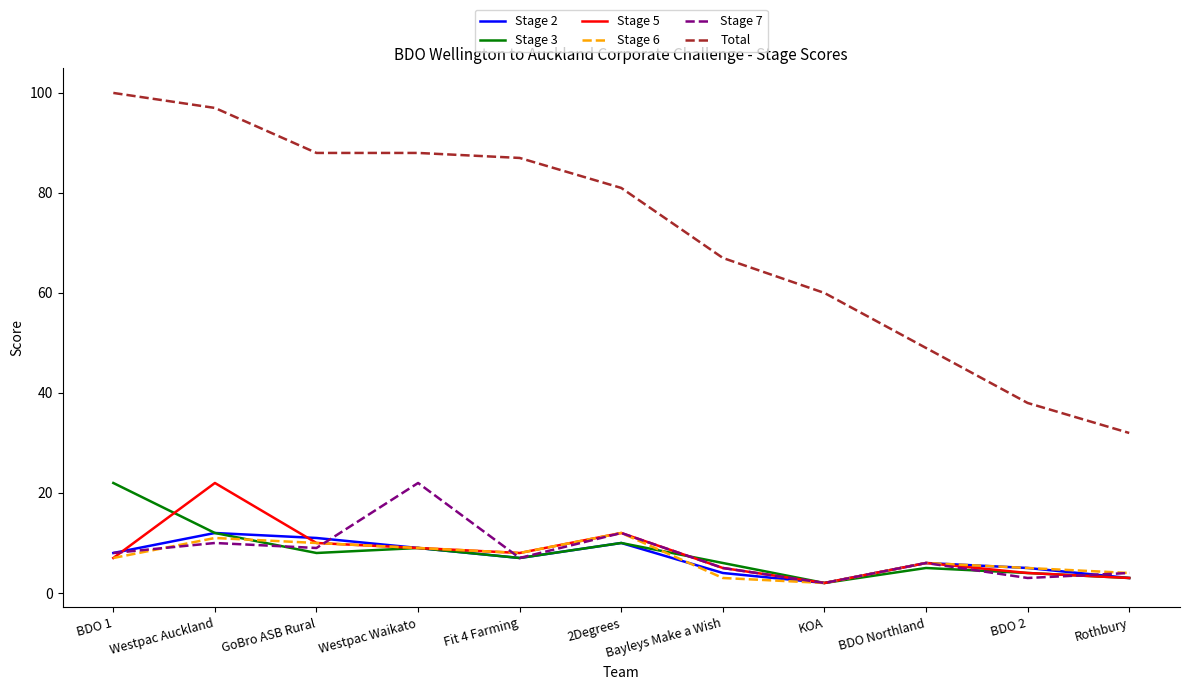

The value of Stage 5 at Westpac Auckland is 22. True or false?

True